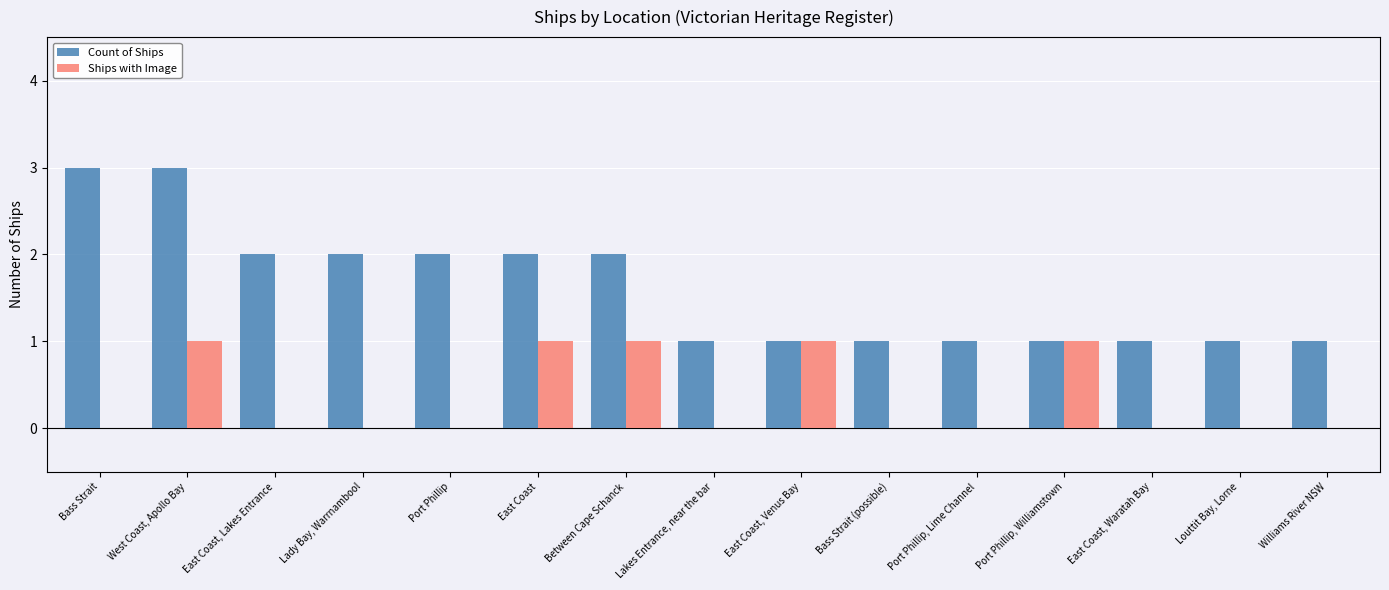

How many distinct data groups are displayed?

2